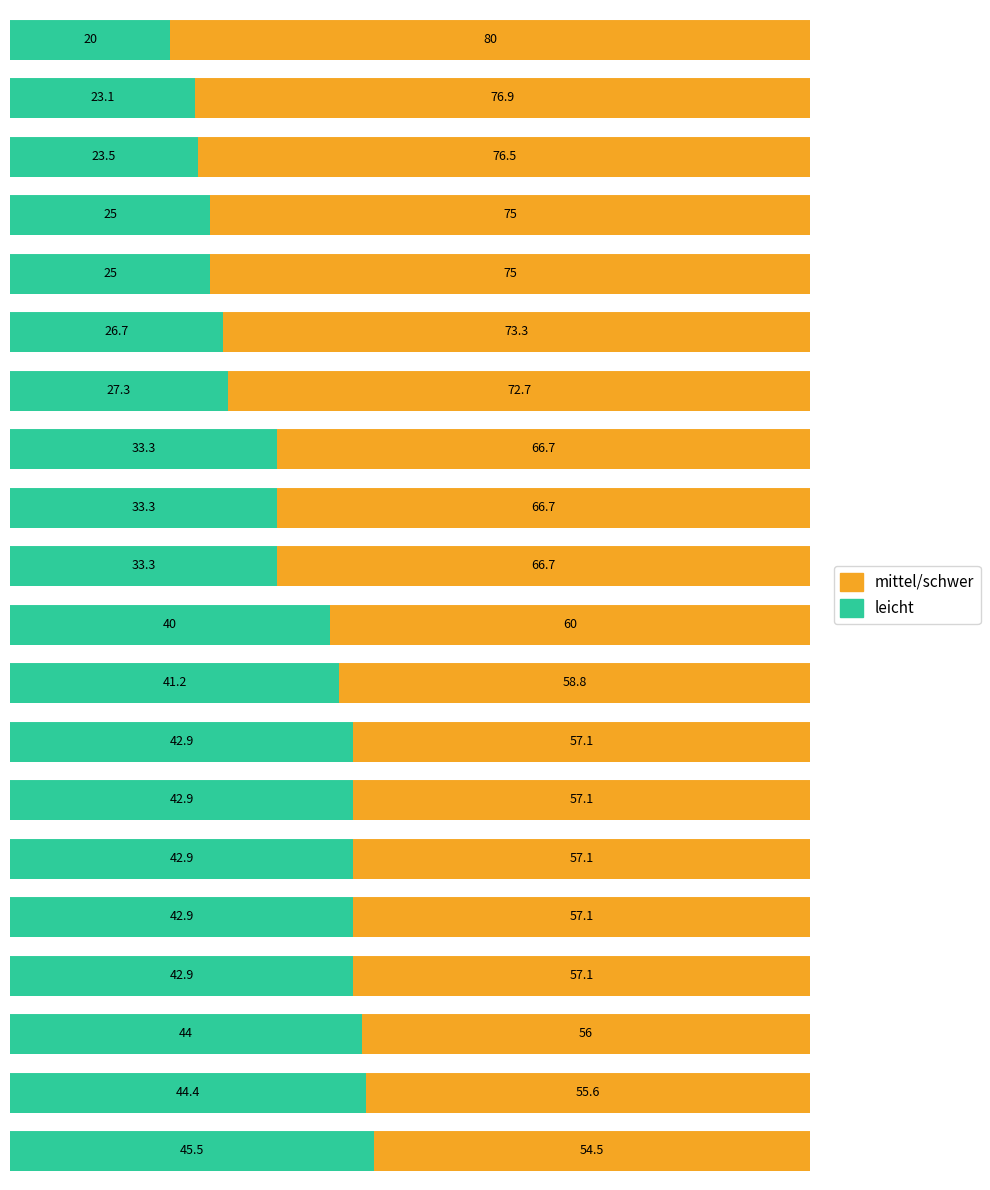

What is the difference between the maximum and minimum values in the leicht series?

25.5